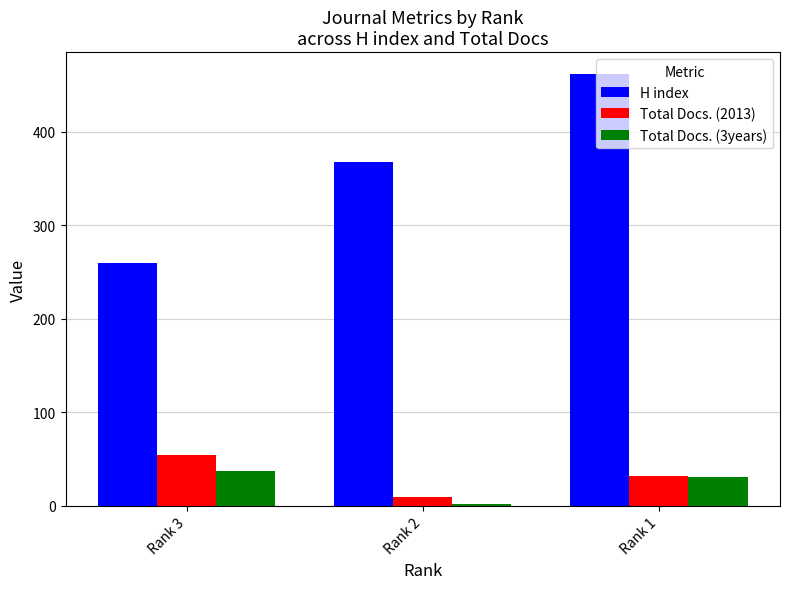

Which series has the largest total across all categories?

H index